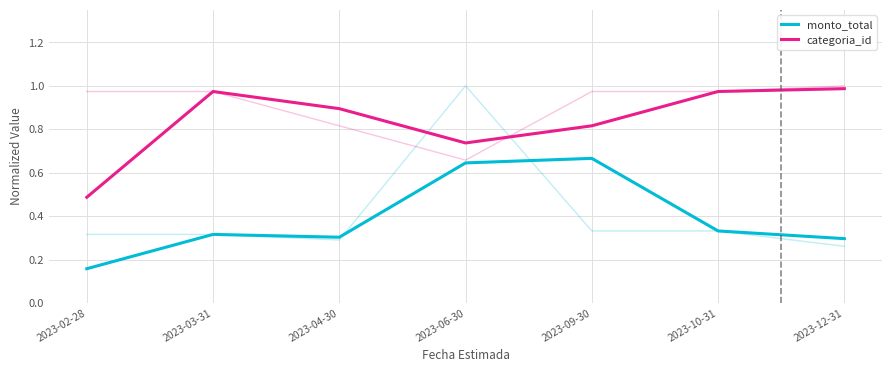

True or false: categoria_id and monto_total cross at least once.

False